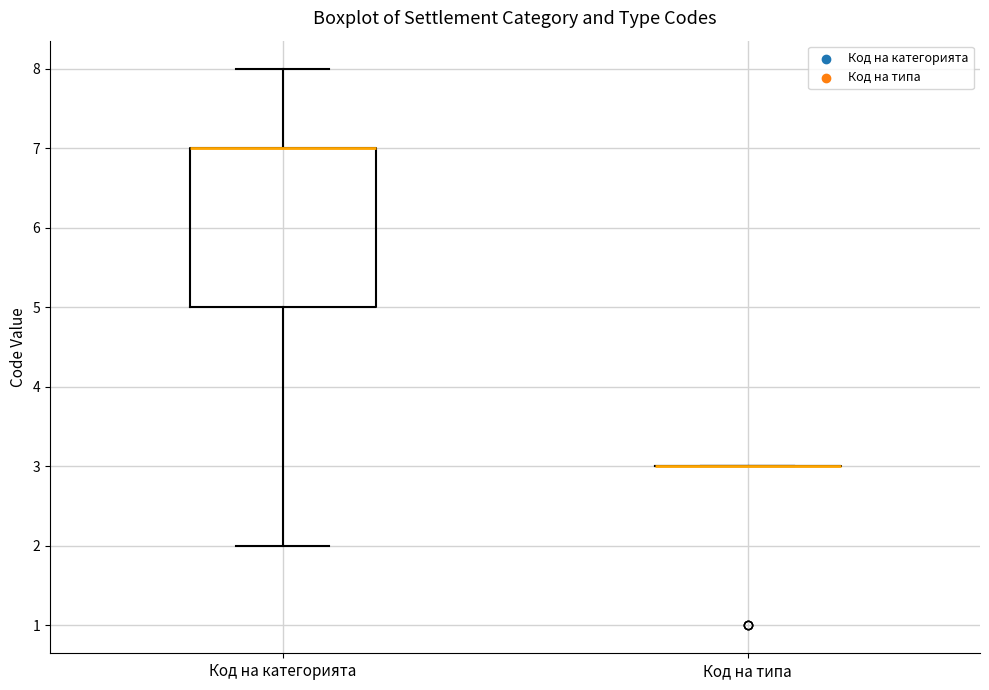

Reading left to right, read every box against the y-axis: the position of its median line, the range the box covers, and the ends of its whiskers. The values are not printed on the chart, so give them approximately, as read against the axis.

Код на категорията: median 7 (drawn on the box's upper edge), box 5 to 7, whiskers 2 to 8
Код на типа: box collapsed to a line at 3, whiskers 3 to 3